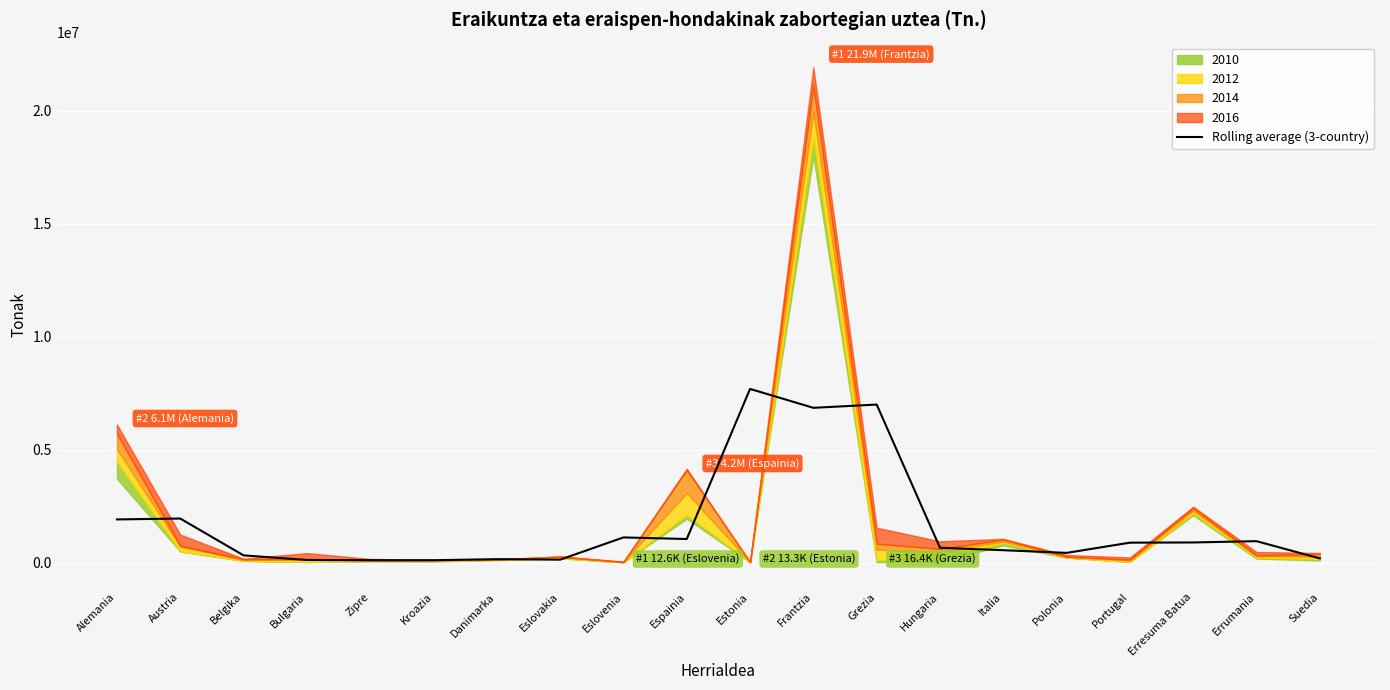

True or false: the data has more than 1 interior local peaks.

True